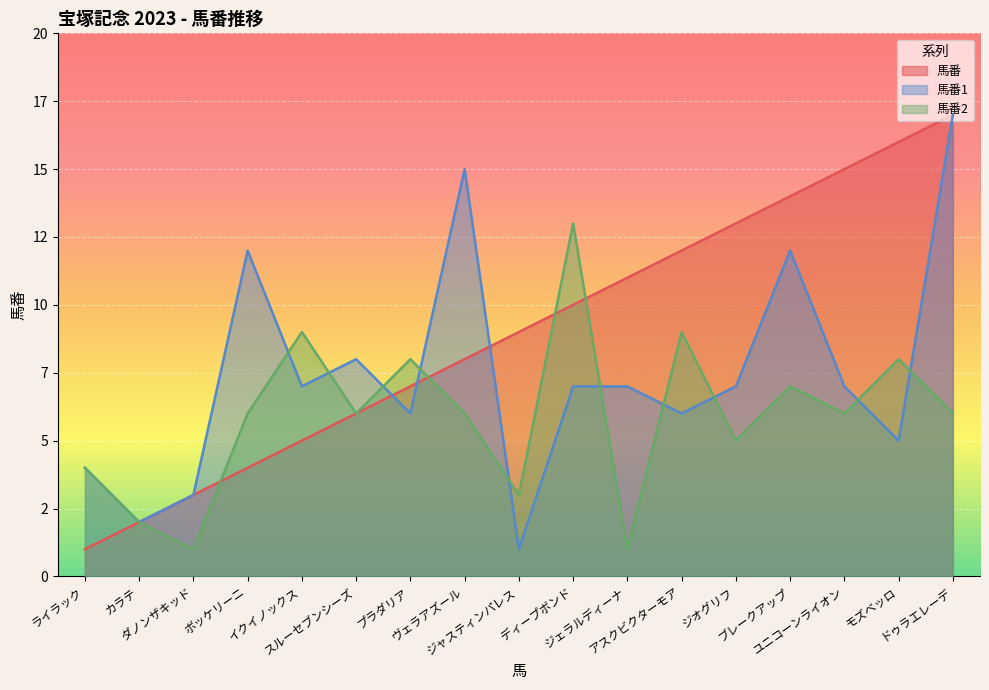

Reading left to right, list all the values displayed in this chart.

馬番: 1	2	3	4	5	6	7	8	9	10	11	12	13	14	15	16	17
馬番1: 4	2	3	12	7	8	6	15	1	7	7	6	7	12	7	5	17
馬番2: 4	2	1	6	9	6	8	6	3	13	1	9	5	7	6	8	6